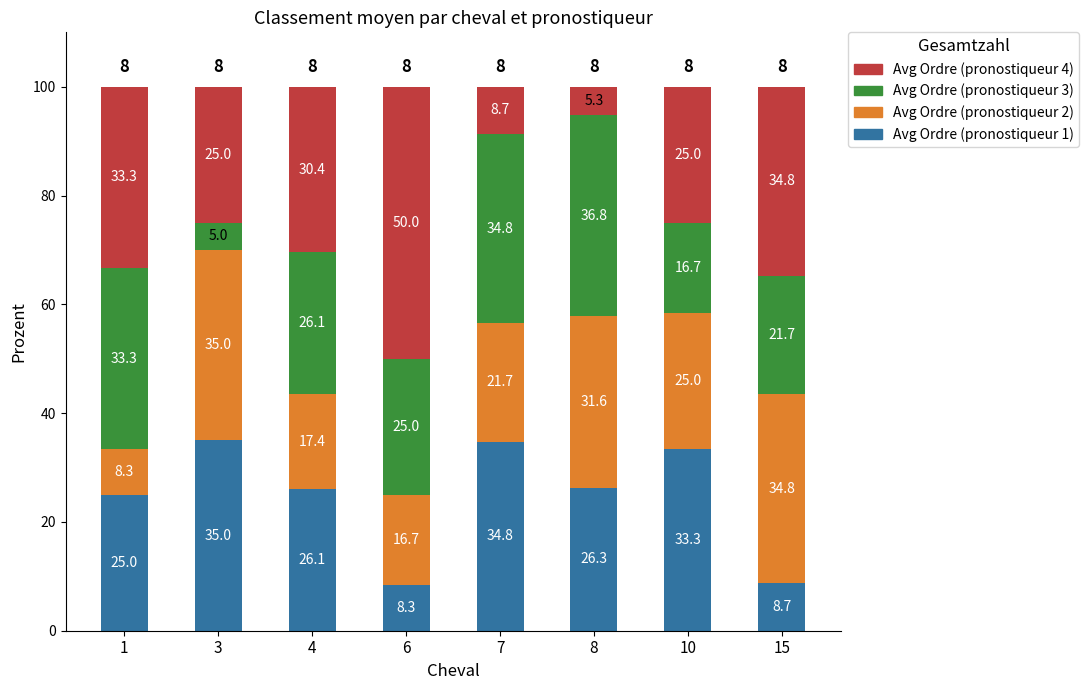

What is the difference between the second highest and second lowest values in the Avg Ordre (pronostiqueur 1) series?

26.1